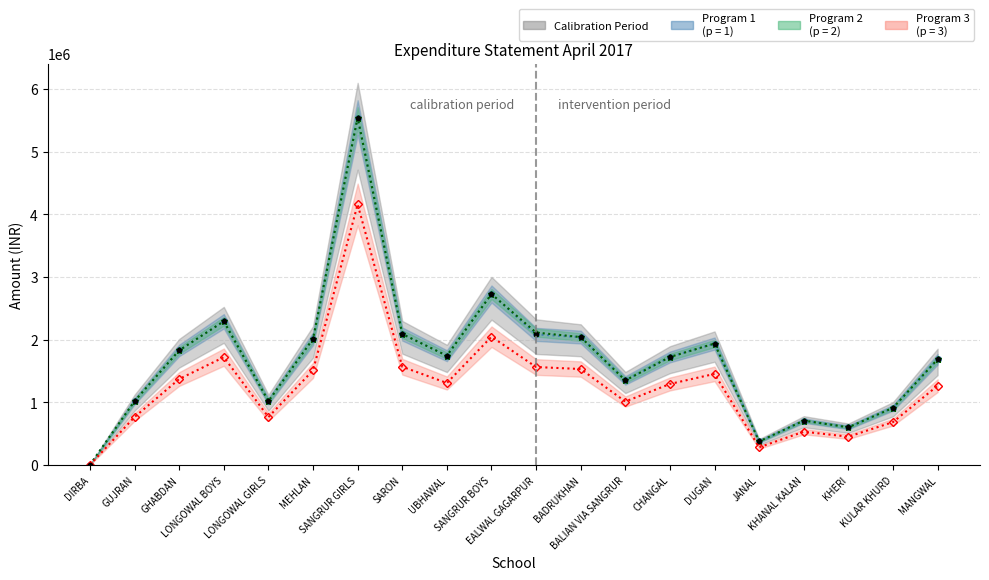

What is the maximum value shown in the chart?

5543133